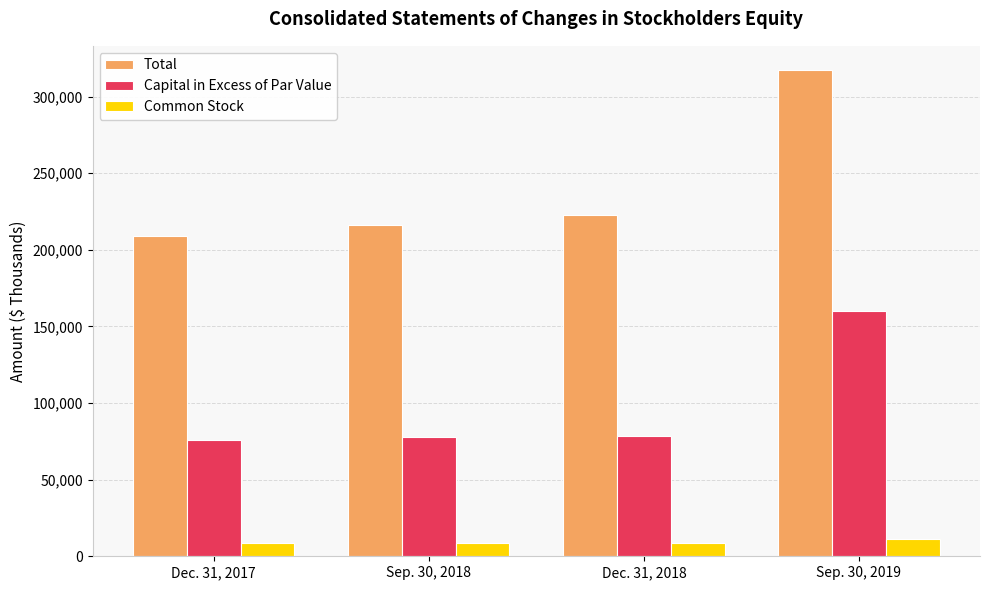

Read the Common Stock value at Dec. 31, 2018, to the nearest 10.

8670